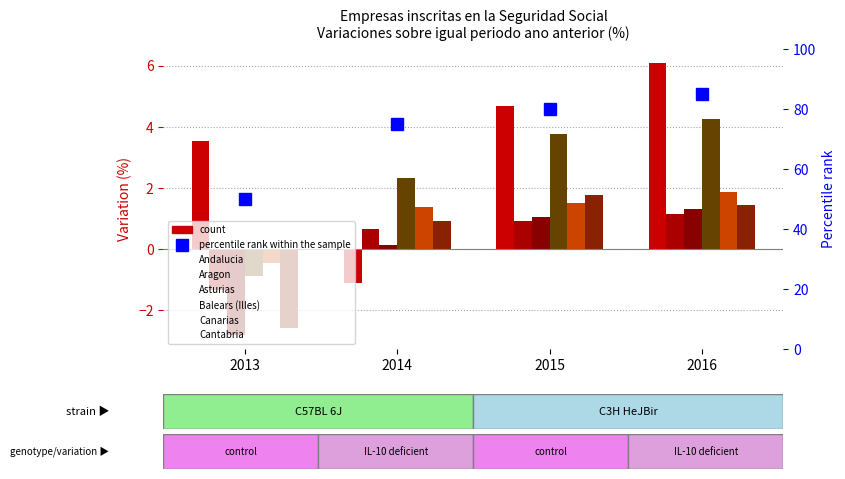

Reading left to right, transcribe all the data shown in this chart.

Andalucia: 3.5	-1.1	4.7	6.1
Aragon: -1.4	0.7	0.9	1.1
Asturias: -2.8	0.1	1.0	1.3
Balears (Illes): -0.9	2.3	3.8	4.2
Canarias: -0.4	1.4	1.5	1.9
Cantabria: -2.6	0.9	1.8	1.5